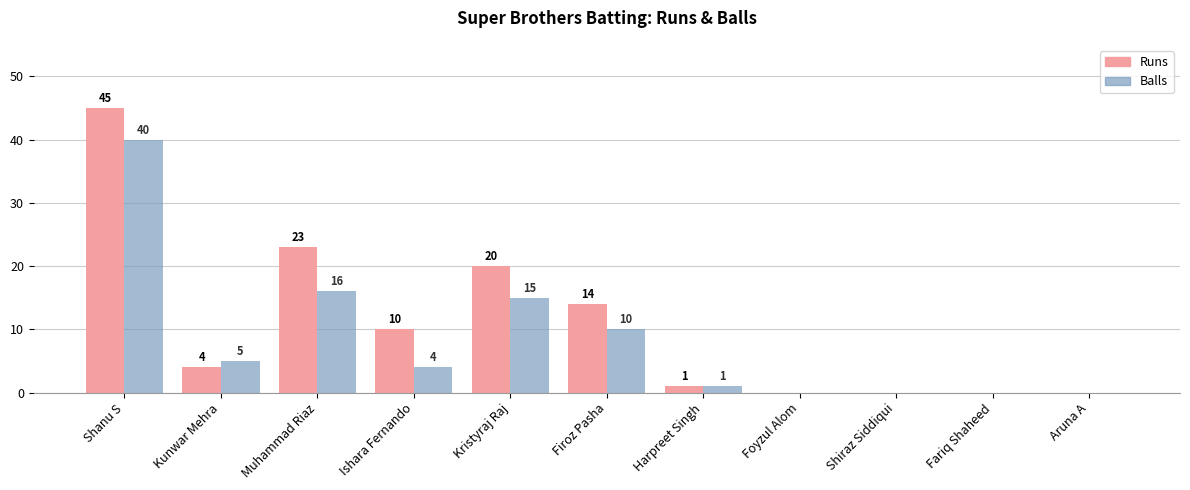

Are the bars horizontal?

No